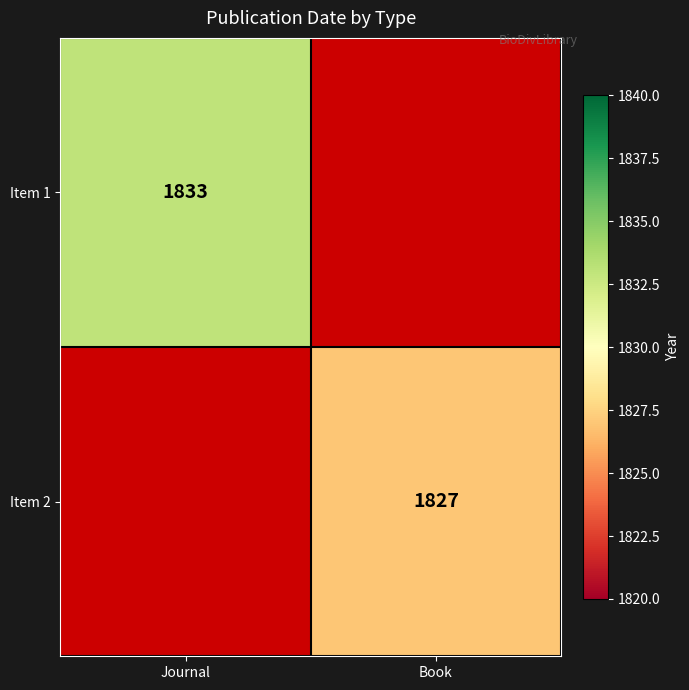

At how many categories does at least one series exceed 1831?

1